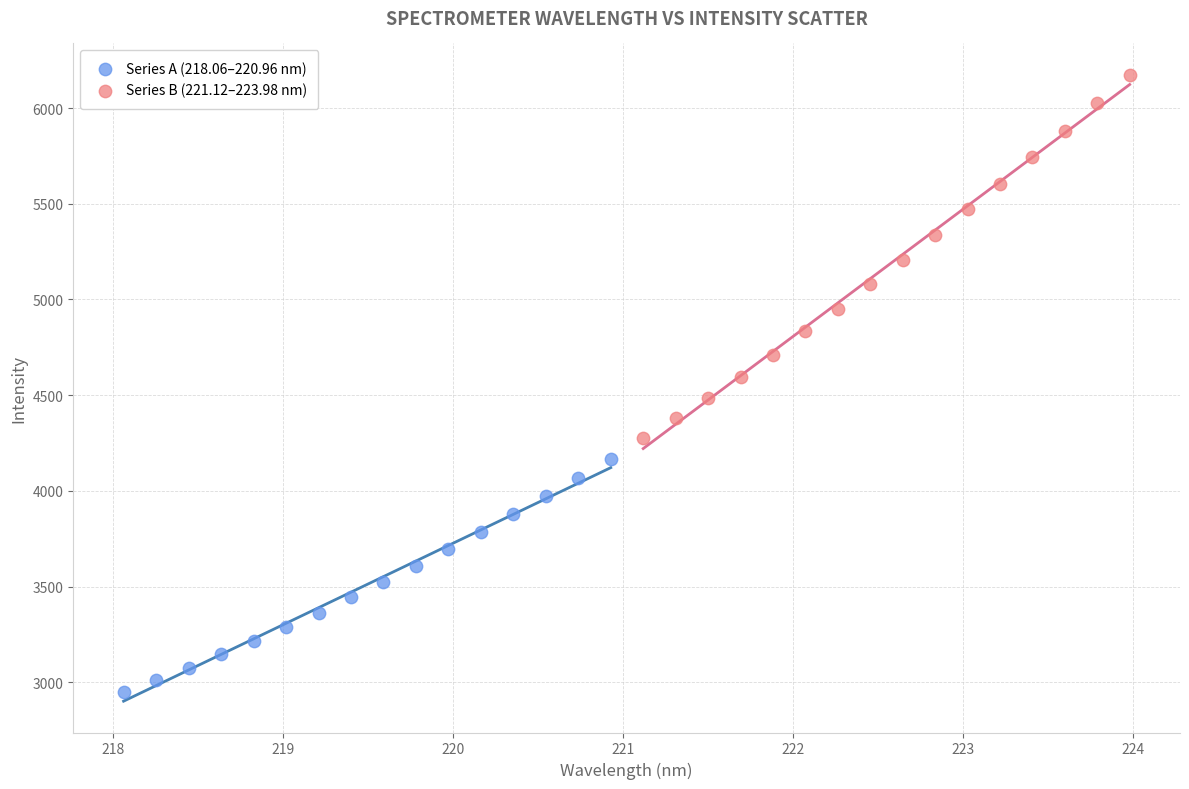

What are all the series names shown in the legend?

Series A (218.06–220.96 nm), Series B (221.12–223.98 nm)